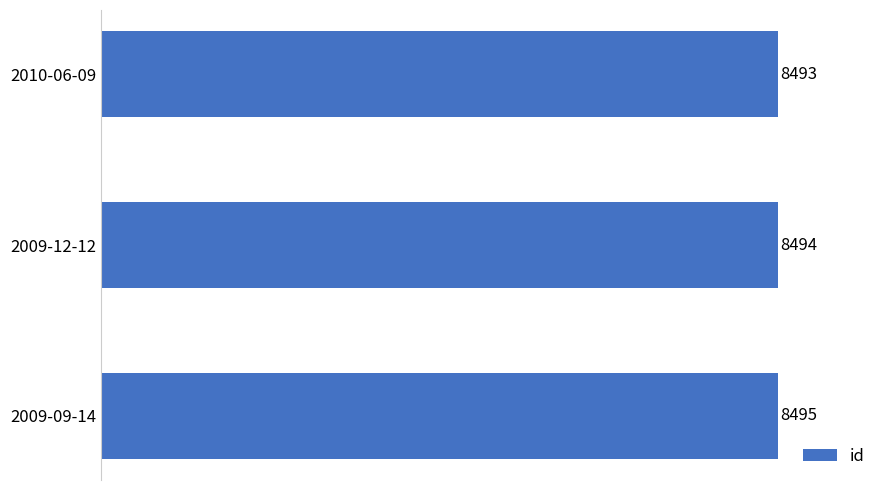

Where is the data nearest to the value 8494?

2009-12-12